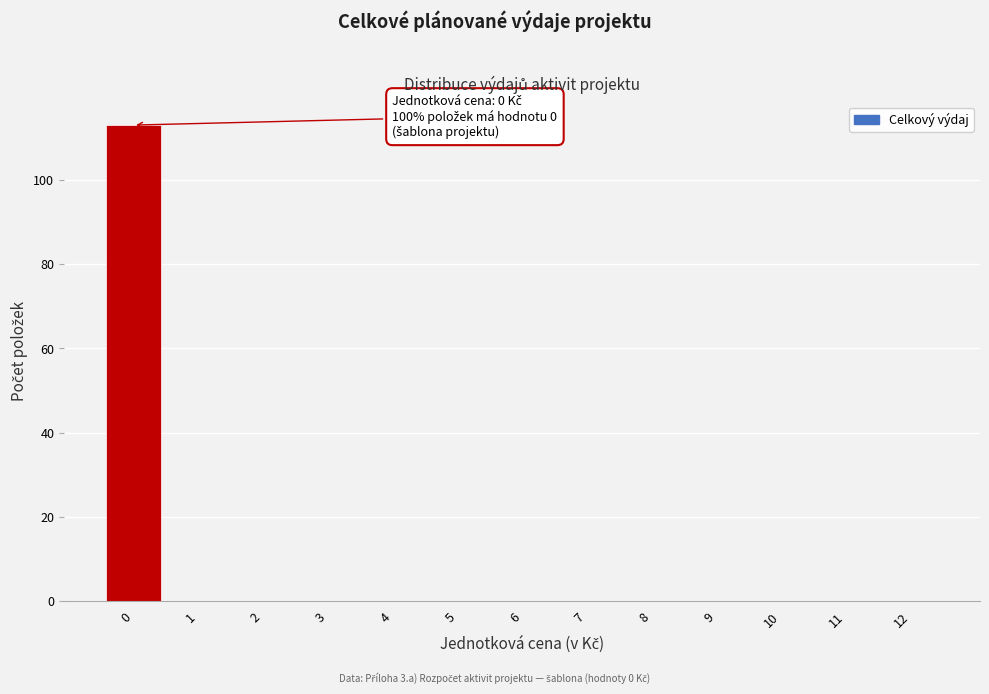

Over which range of the x-axis is the bar tallest?

-0.5 to 0.5